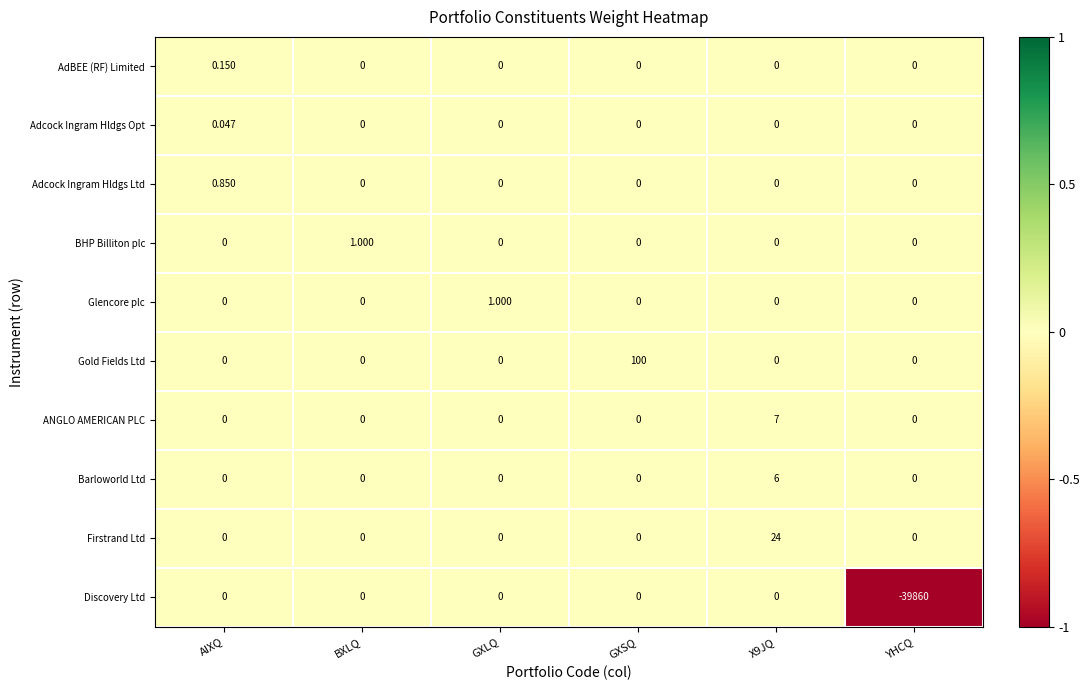

How many series are shown in this chart?

10